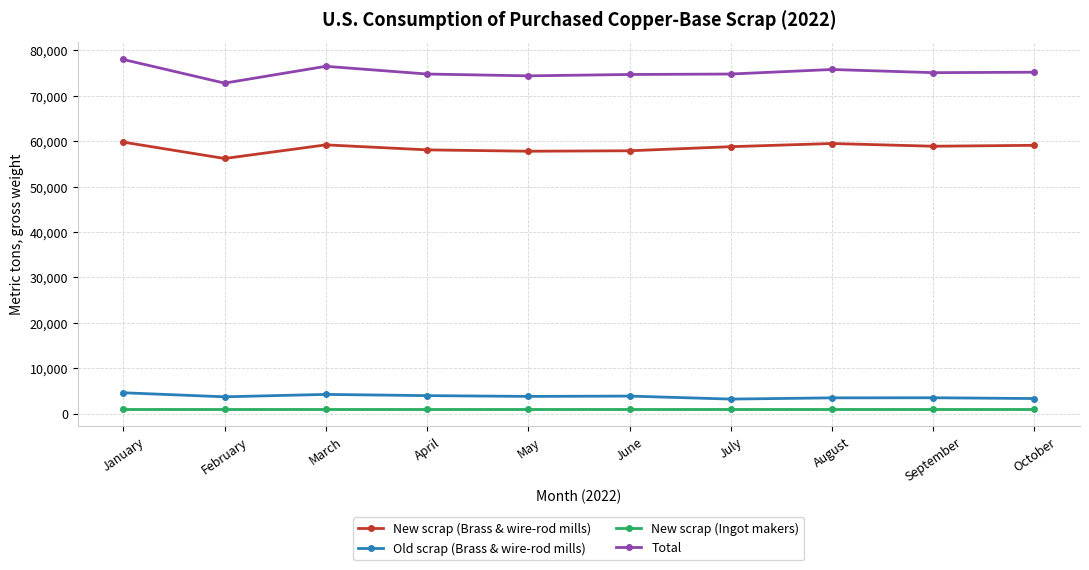

True or false: New scrap (Ingot makers) and Total cross at least once.

False